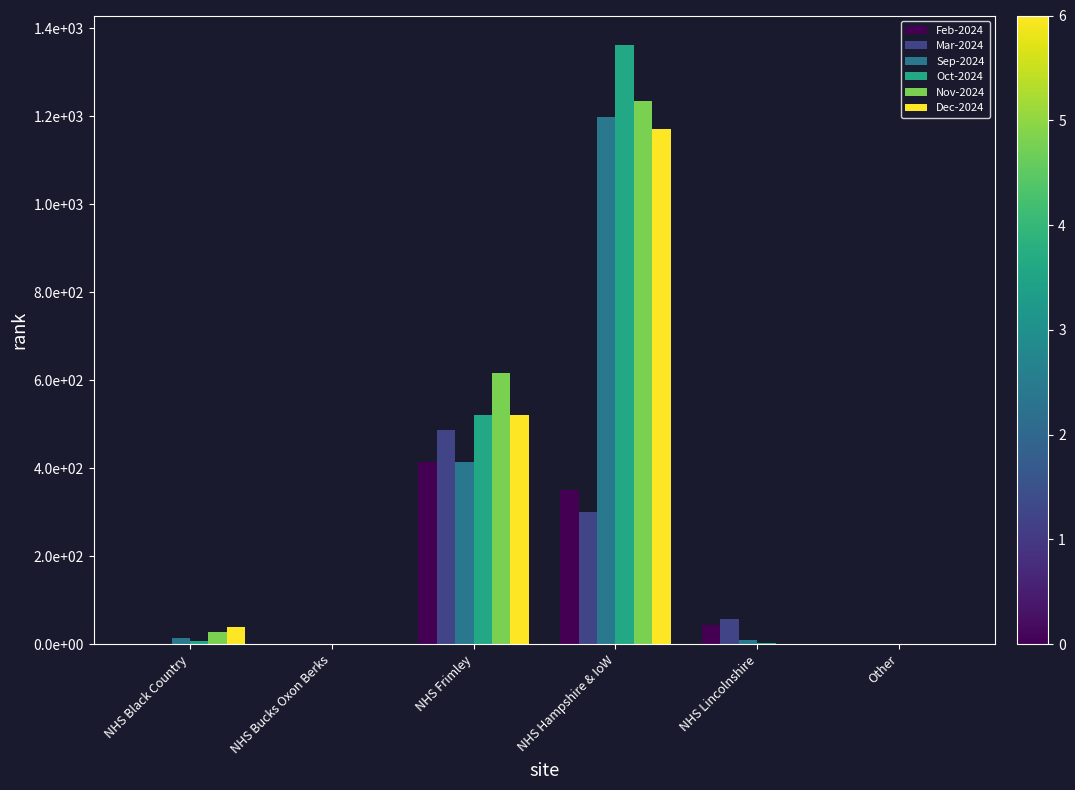

What is the difference between the maximum and minimum values in the Sep-2024 series?

1199